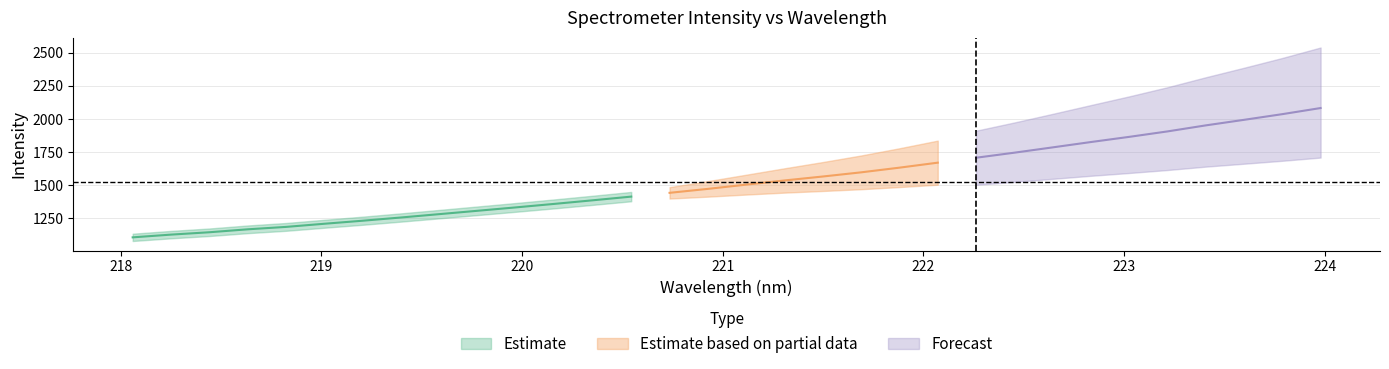

Reading right to left, extract all data points from this chart.

x: 224.0	223.8	223.6	223.4	223.2	223.0	222.8	222.6	222.5	222.3	222.1	221.9	221.7	221.5	221.3	221.1	220.9	220.7	220.5	220.4	220.2	220.0	219.8	219.6	219.4	219.2	219.0	218.8	218.6	218.4	218.3	218.1
y: 2082.6	2036.3	1993.3	1951.3	1905.6	1864.4	1825.3	1784.8	1744.6	1706.3	1669.1	1631.3	1595.9	1564.4	1534.5	1502.8	1470.7	1440.8	1412.2	1384.4	1357.3	1330.9	1305.2	1279.7	1254.3	1229.8	1206.8	1183.0	1164.8	1142.5	1124.6	1103.9